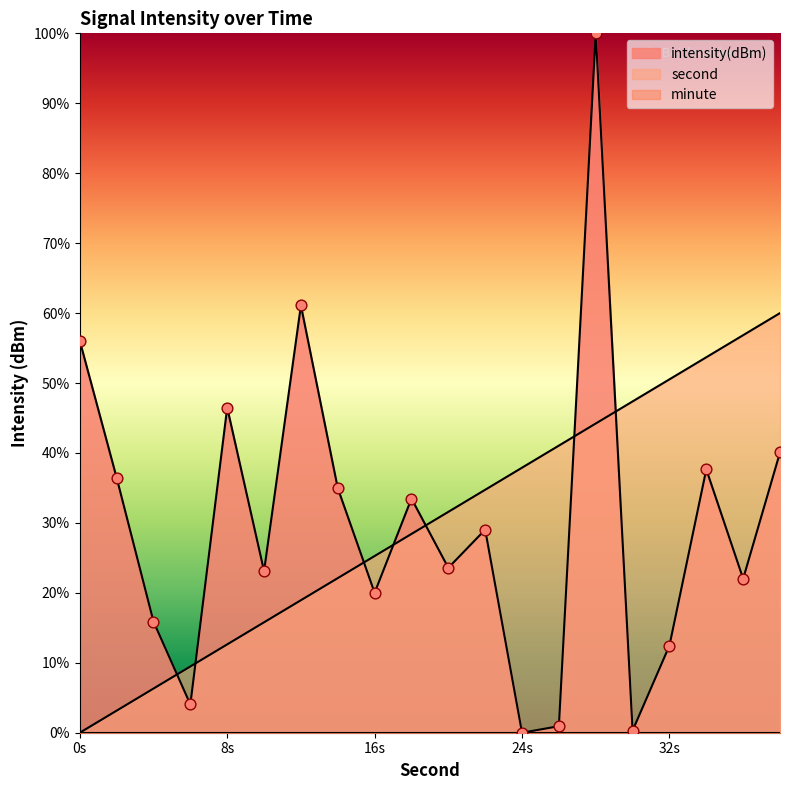

What is the total value across all series at 10?

38.9